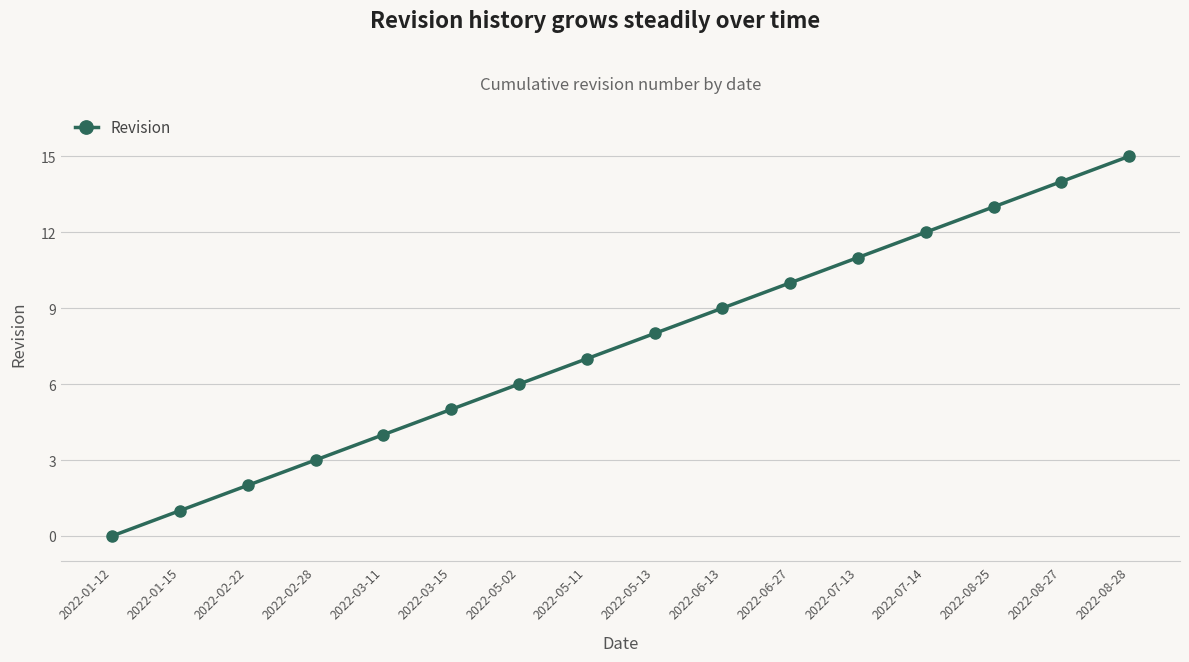

Rank the categories by value from highest to lowest.

2022-08-28, 2022-08-27, 2022-08-25, 2022-07-14, 2022-07-13, 2022-06-27, 2022-06-13, 2022-05-13, 2022-05-11, 2022-05-02, 2022-03-15, 2022-03-11, 2022-02-28, 2022-02-22, 2022-01-15, 2022-01-12